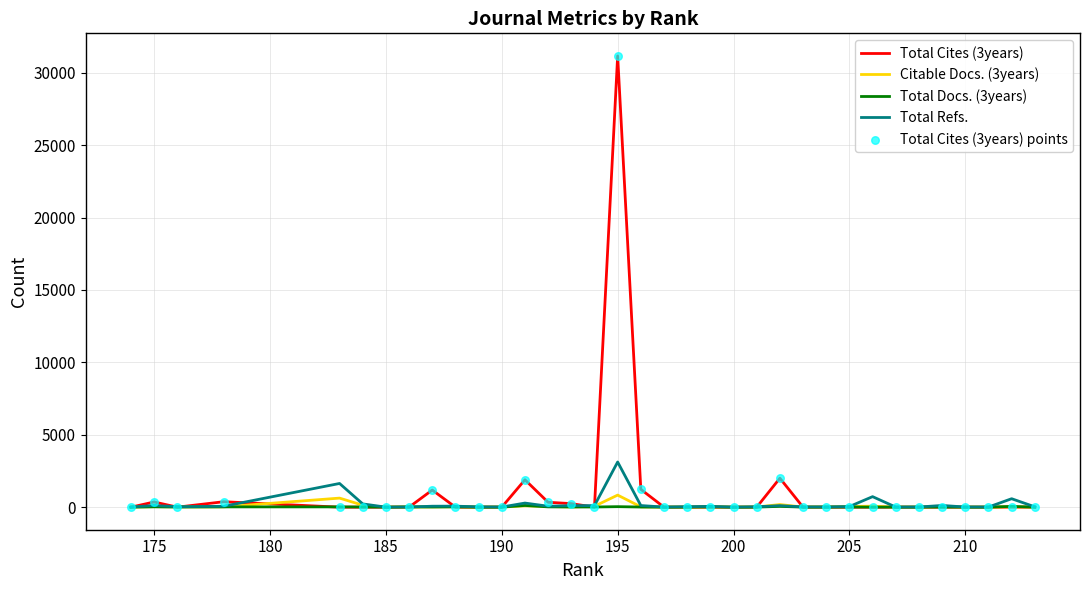

Which series has the largest total across all categories?

Total Cites (3years)